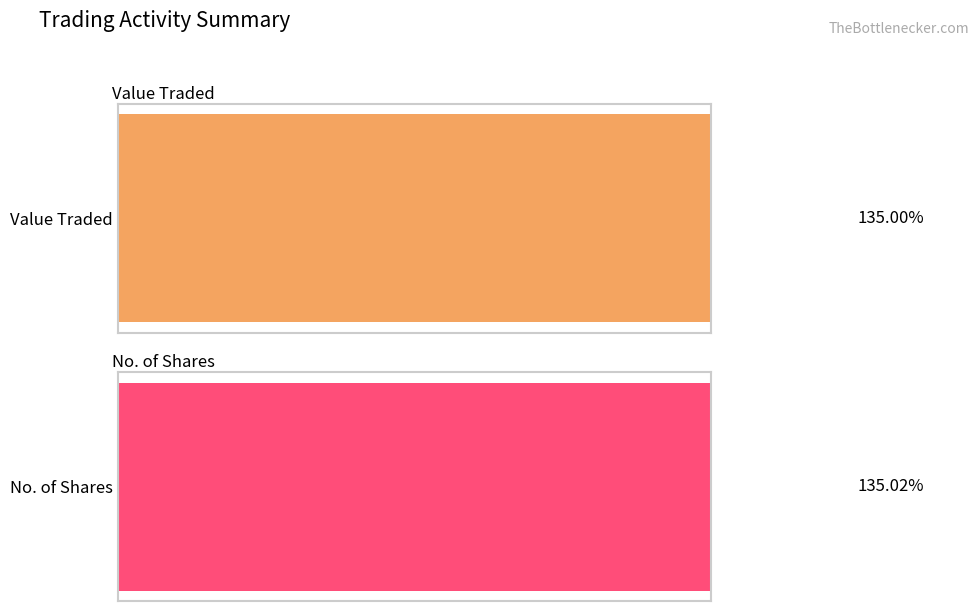

The value of Value Traded at 26/11/2023 is 719. True or false?

False